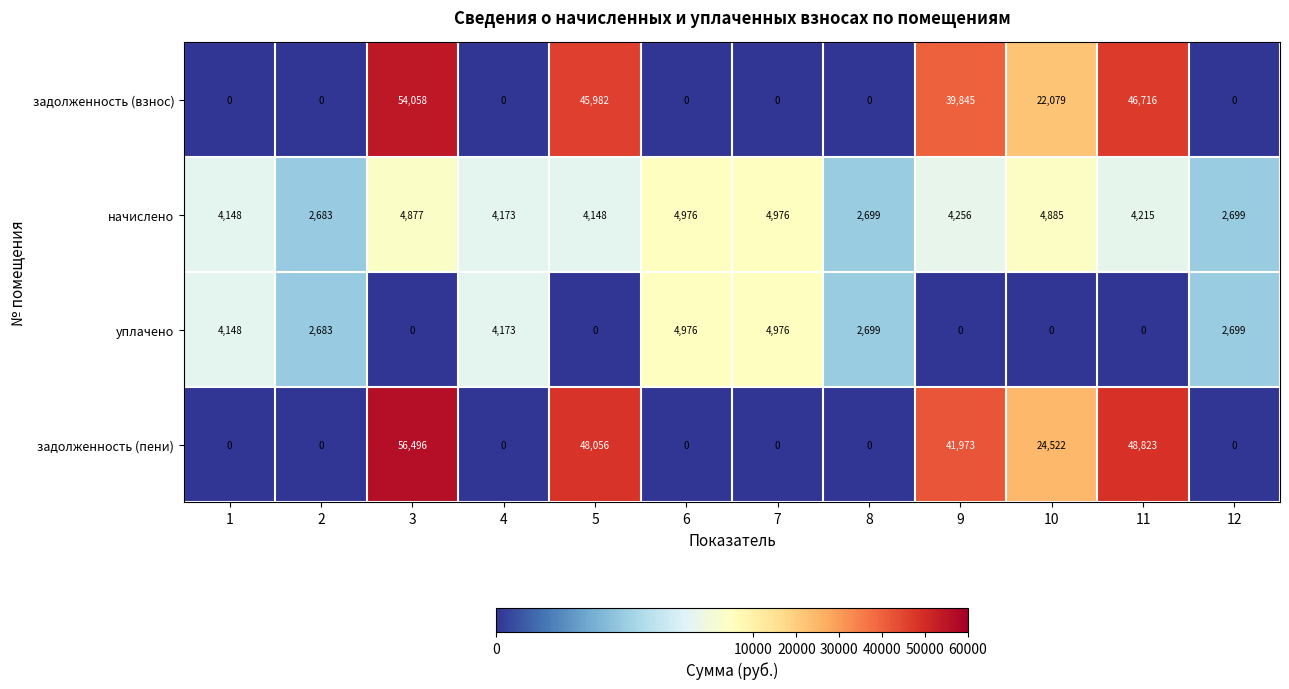

What is the difference between the maximum and second lowest values in the начислено series?

2277